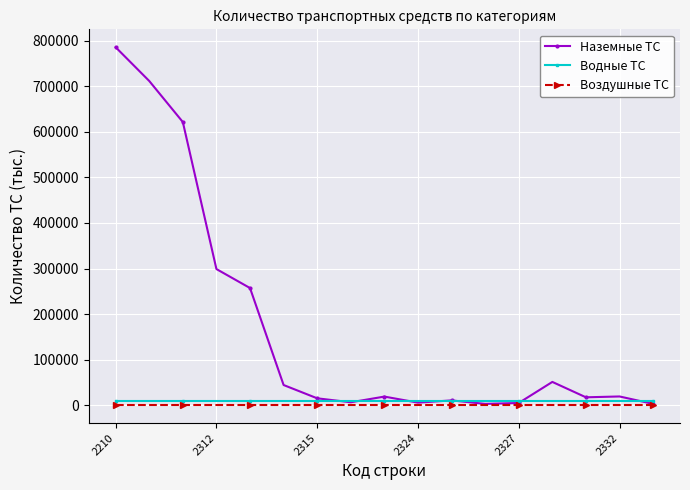

At how many categories does at least one series exceed 277903?

4